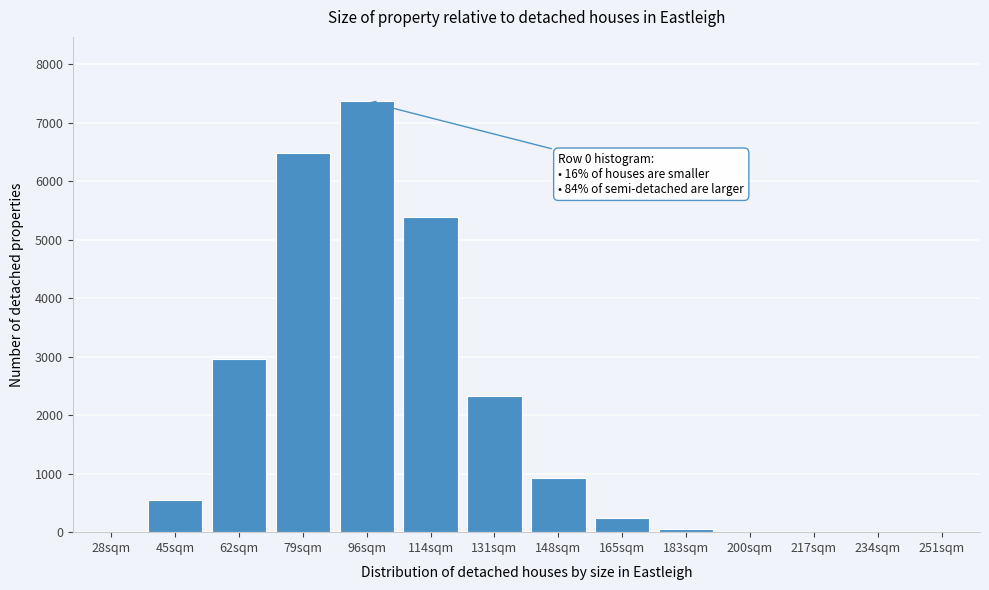

Which has a higher value, 62sqm or 217sqm?

62sqm